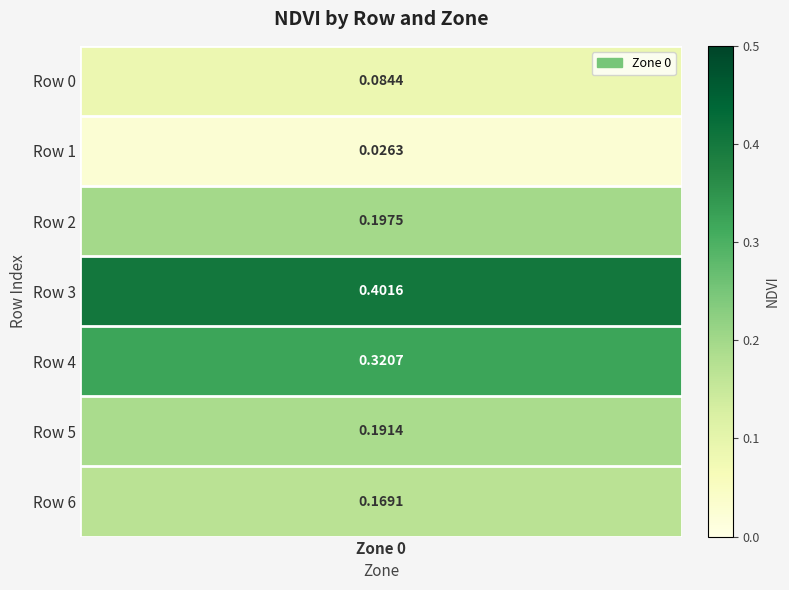

The chart shows a value of 0.0 at Row 1. True or false?

True